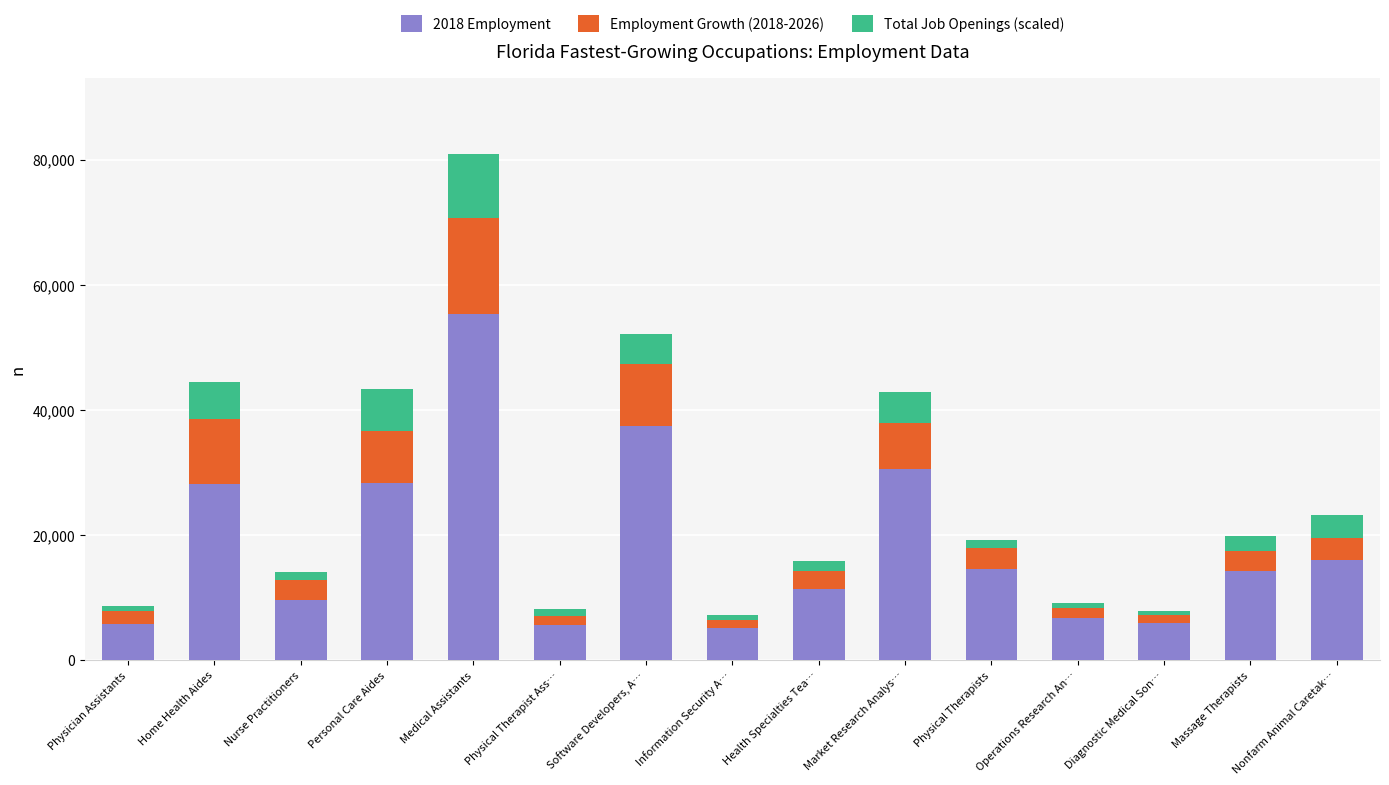

At which category is the sum across all series the highest?

Medical Assistants